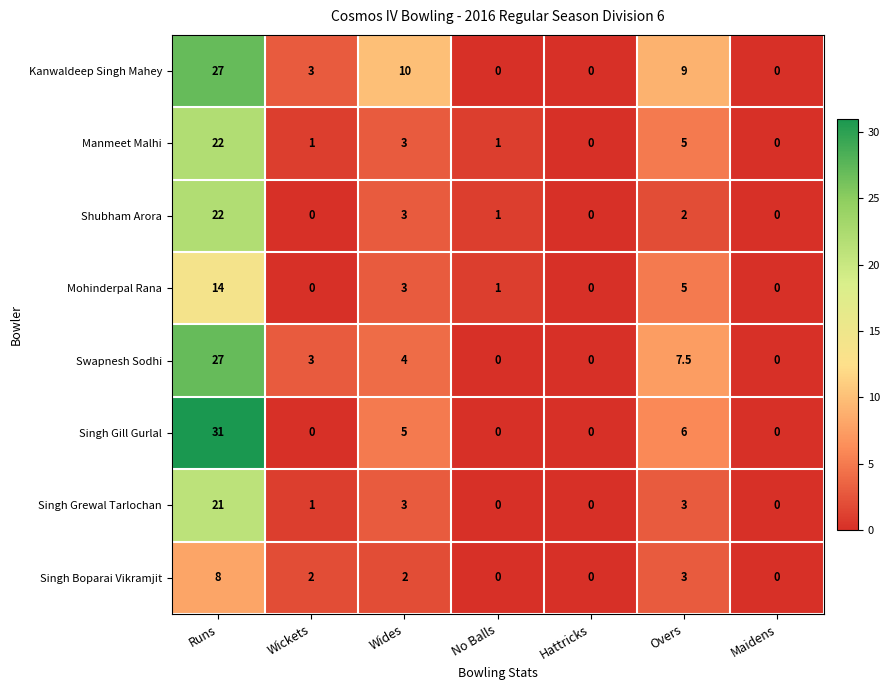

How many categories are shown in the chart?

7